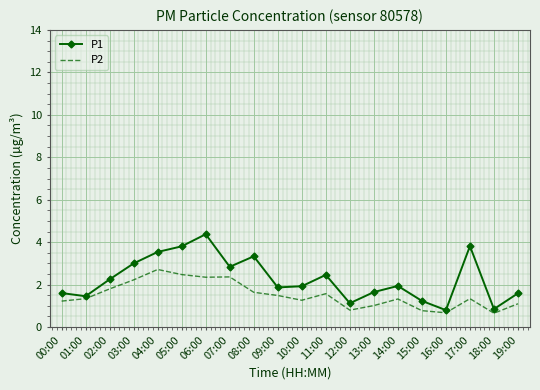

The P1 series shows 1.2 at 09:00. True or false?

False